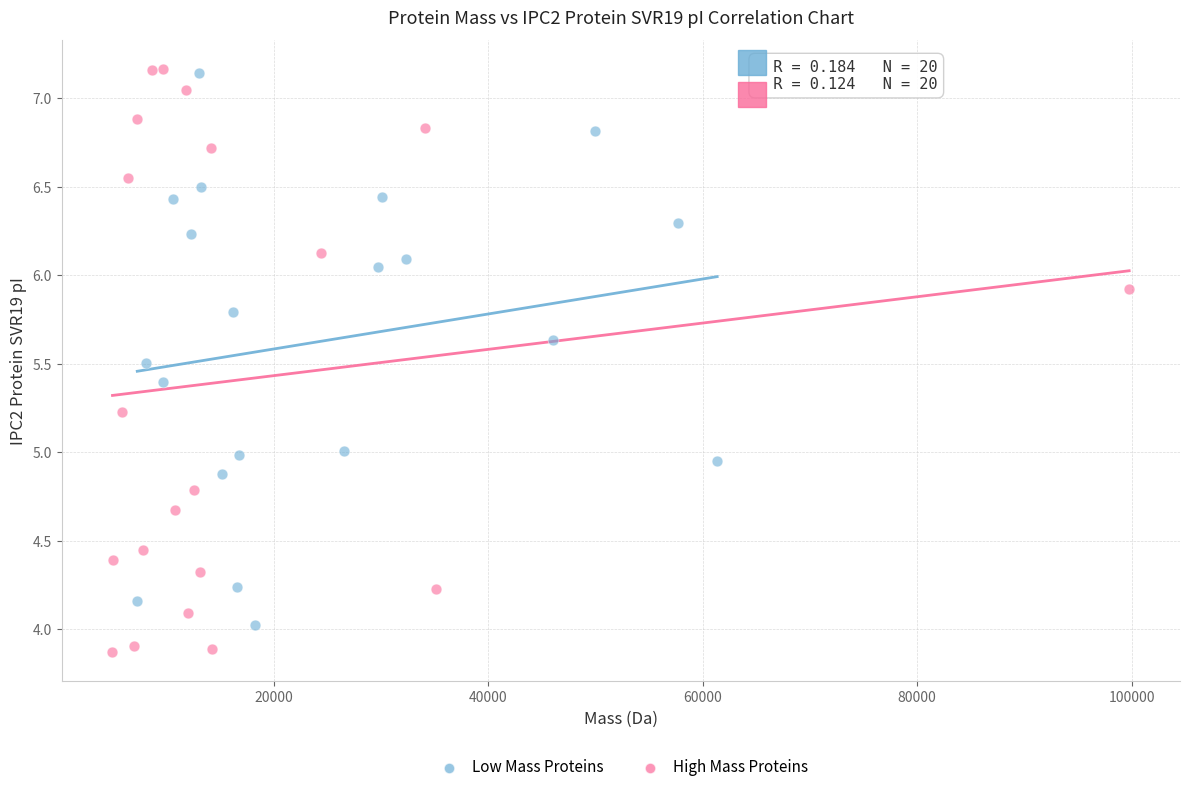

Which series reaches the minimum Y coordinate?

High Mass Proteins